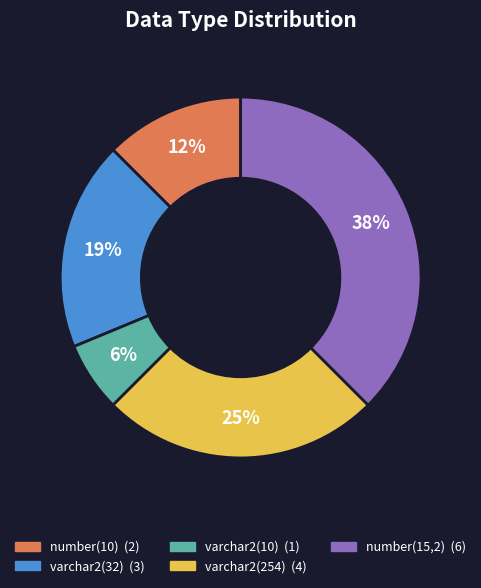

Is there a majority slice in this chart?

No